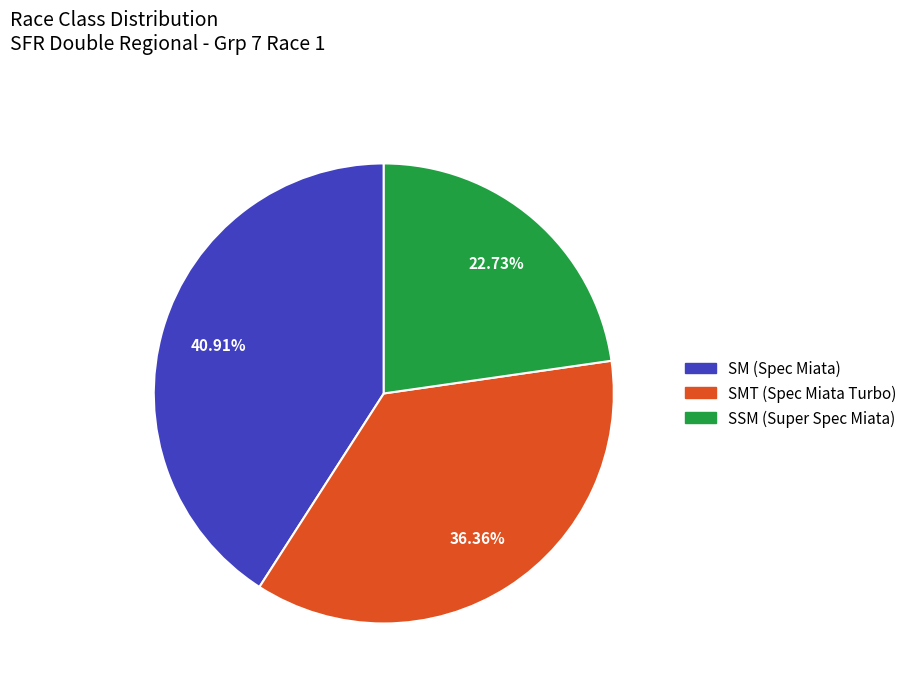

Is there any slice that represents more than half of the pie?

No